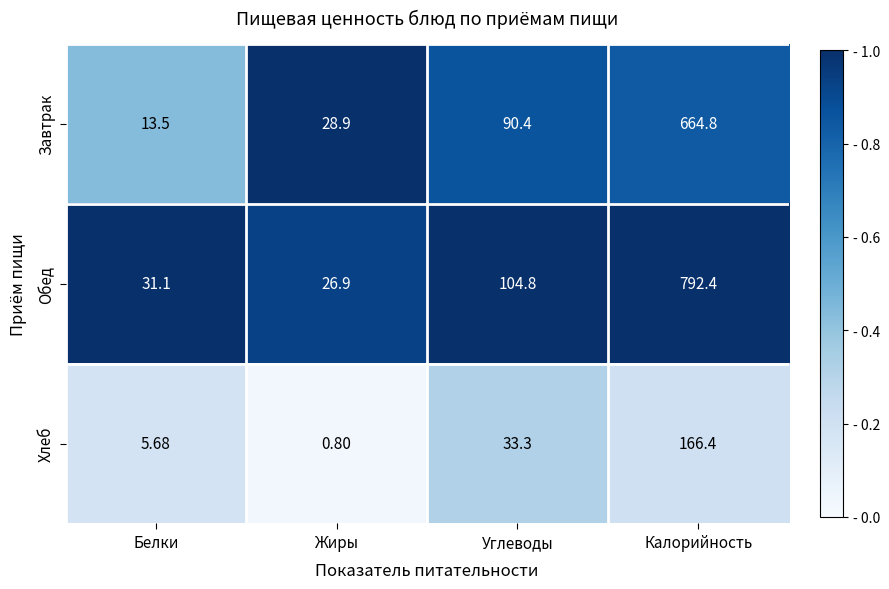

Which series changed the most between Углеводы and Калорийность?

Обед